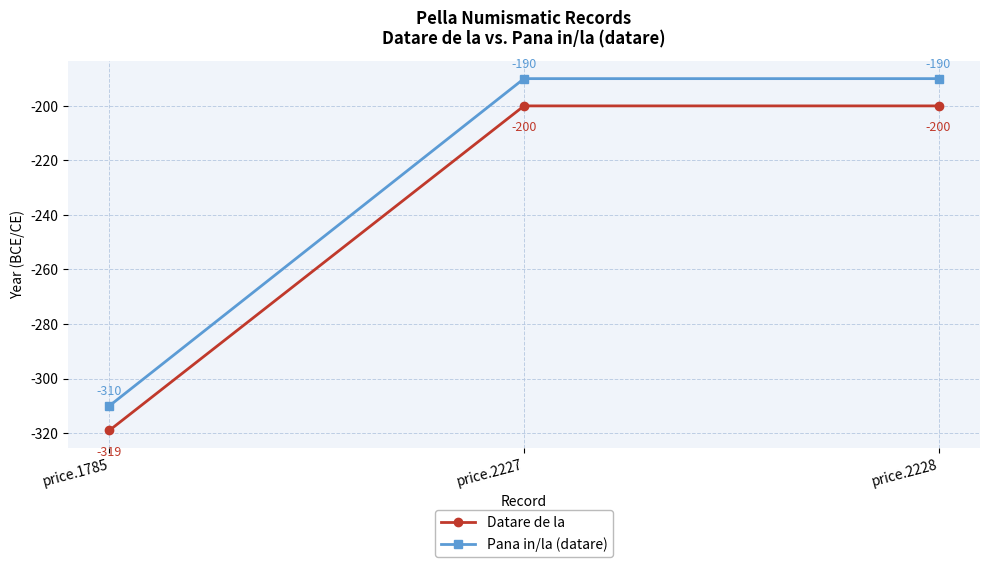

What is the difference between the highest and lowest values at price.1785?

9